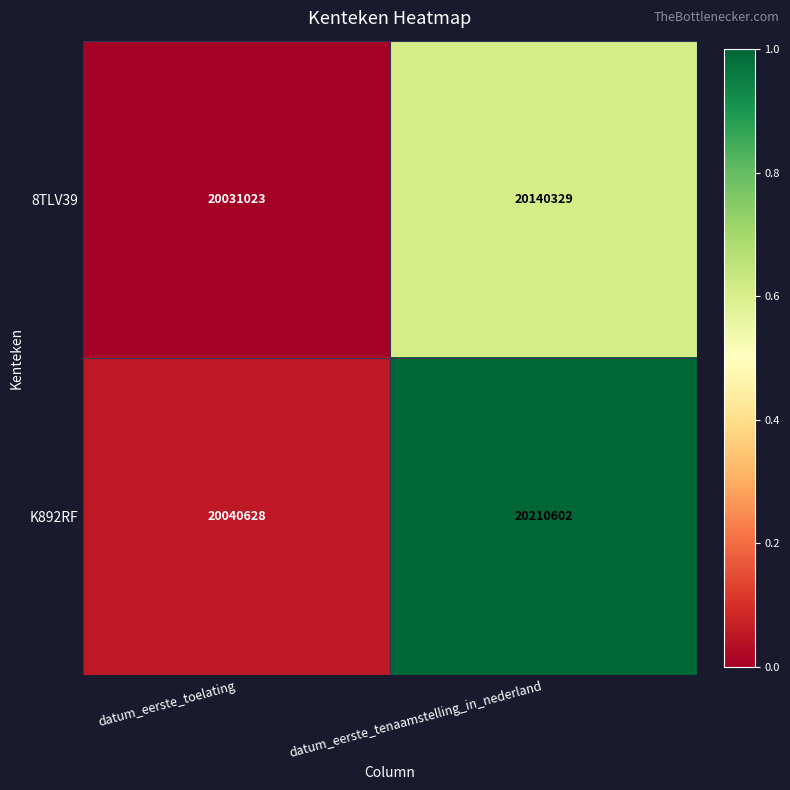

Reading left to right, what are all the values shown in this chart?

8TLV39: datum_eerste_toelating=20031023	datum_eerste_tenaamstelling_in_nederland=20140329
K892RF: datum_eerste_toelating=20040628	datum_eerste_tenaamstelling_in_nederland=20210602